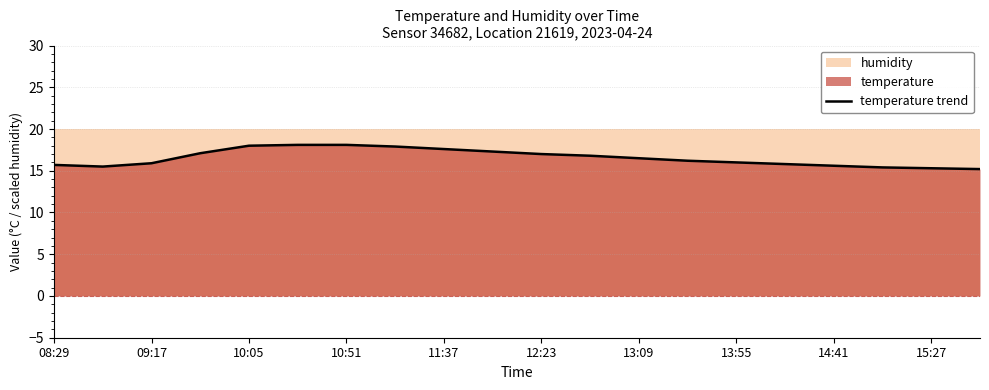

Reading left to right, transcribe all the data shown in this chart.

15.7	15.5	15.9	17.1	18.0	18.1	18.1	17.9	17.6	17.3	17.0	16.8	16.5	16.2	16.0	15.8	15.6	15.4	15.3	15.2